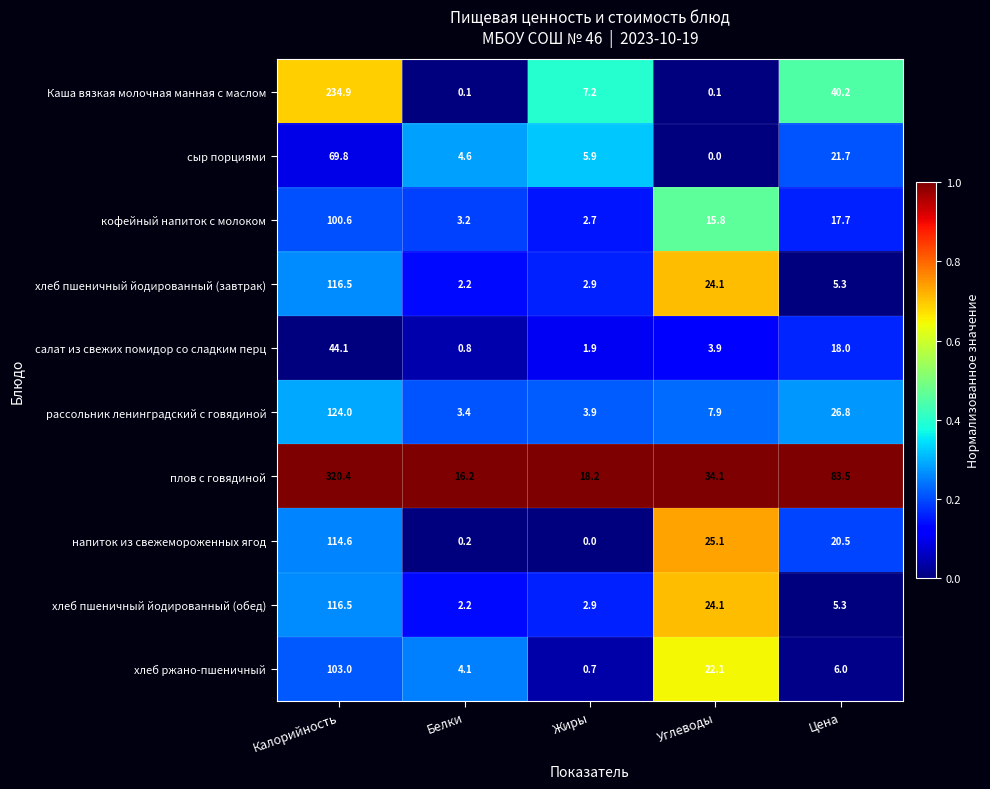

The Каша вязкая молочная манная с маслом series shows 2.8 at Жиры. True or false?

False